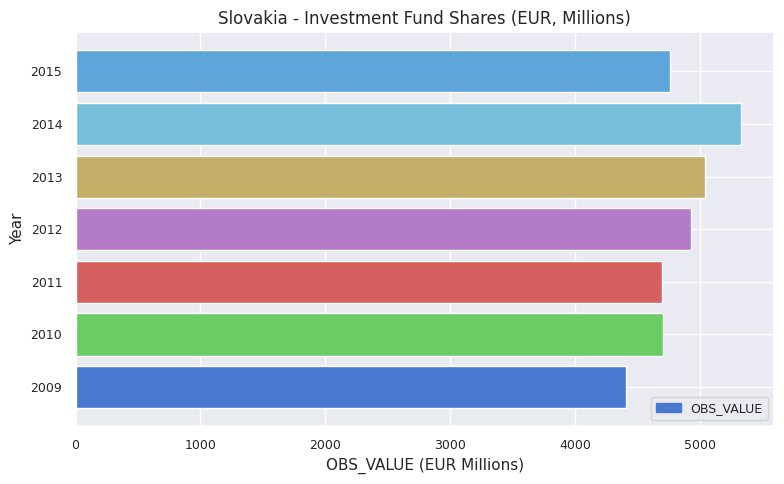

Which label corresponds to the largest value in the chart?

2014